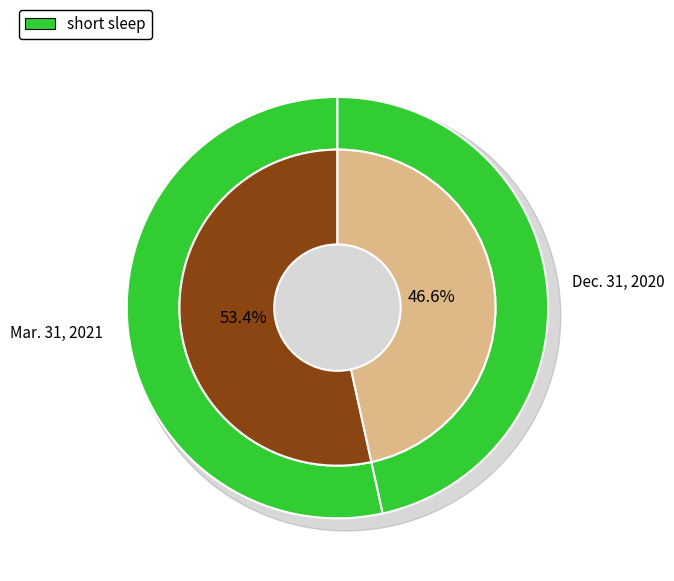

What percentage is NOT represented by Accounts receivable, allowances Mar. 31 2021?

46.6%